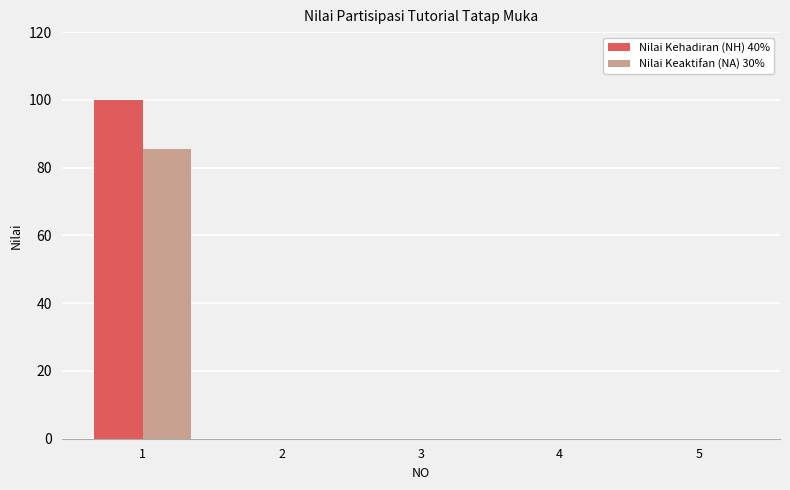

Count the number of data series in this chart.

2